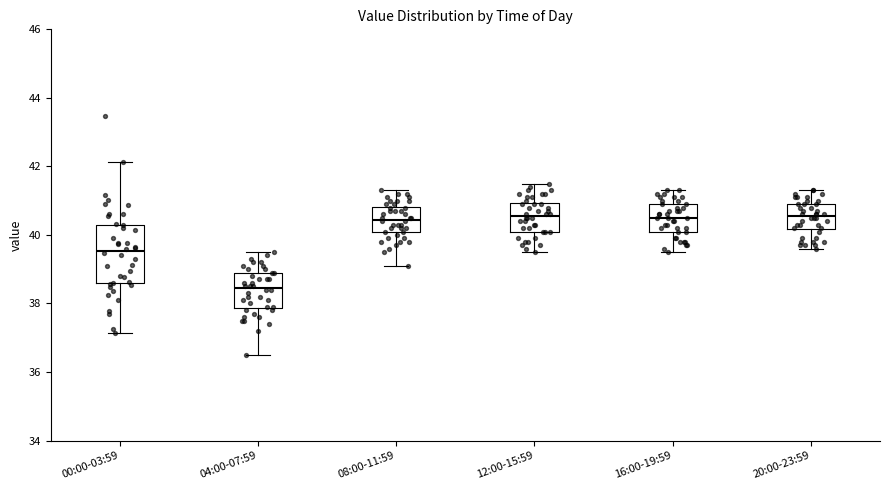

Comparing the boxes themselves (not the whiskers), which one is the tallest?

00:00-03:59